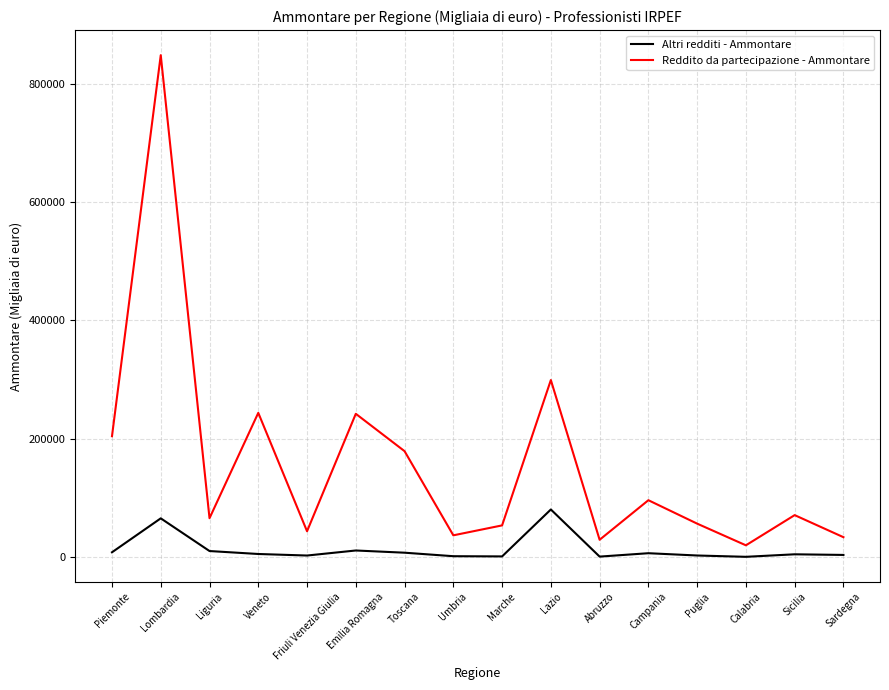

Which series has the widest spread of values?

Reddito da partecipazione - Ammontare